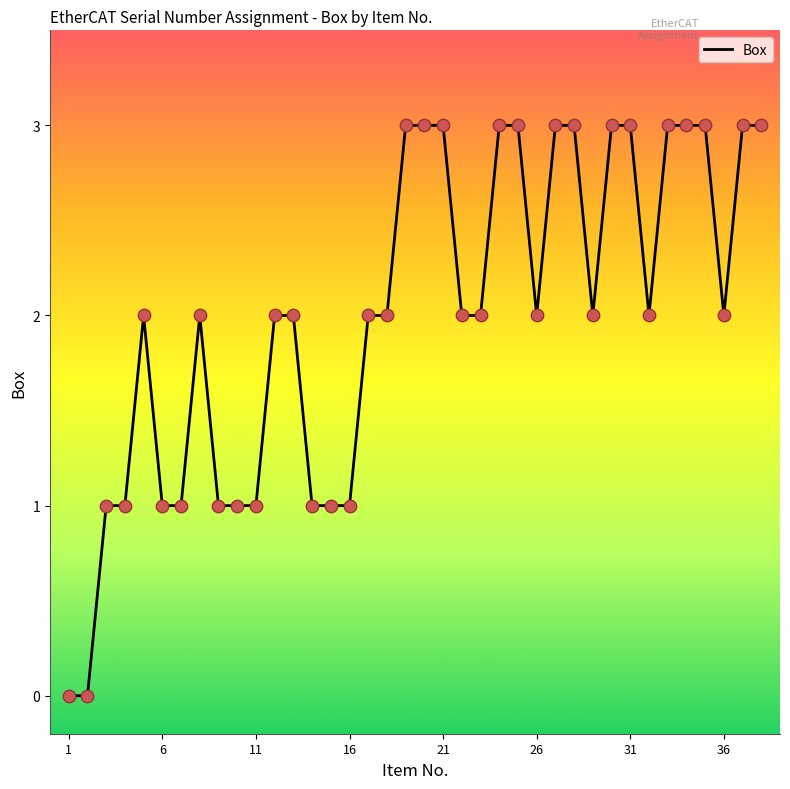

Does the chart have visible grid lines?

No